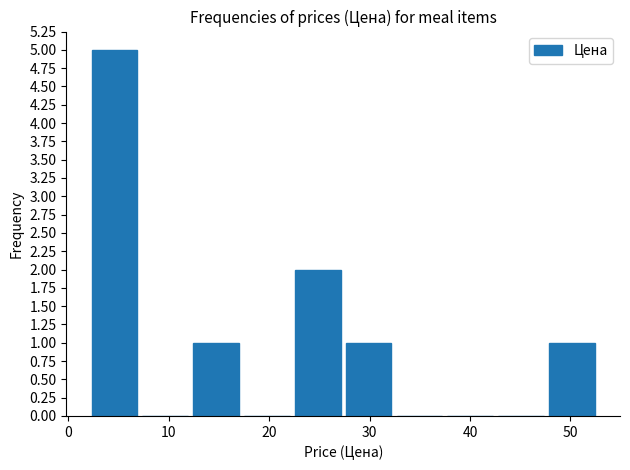

Reading left to right, list every bar in this chart as the range it spans on the x-axis followed by its height. Neither the bar edges nor the heights are printed on the chart, so give them approximately, as read against the axes.

2 to 7: 5
7 to 12: 0
12 to 17: 1
17 to 23: 0
23 to 28: 2
28 to 33: 1
33 to 38: 0
38 to 43: 0
43 to 48: 0
48 to 53: 1